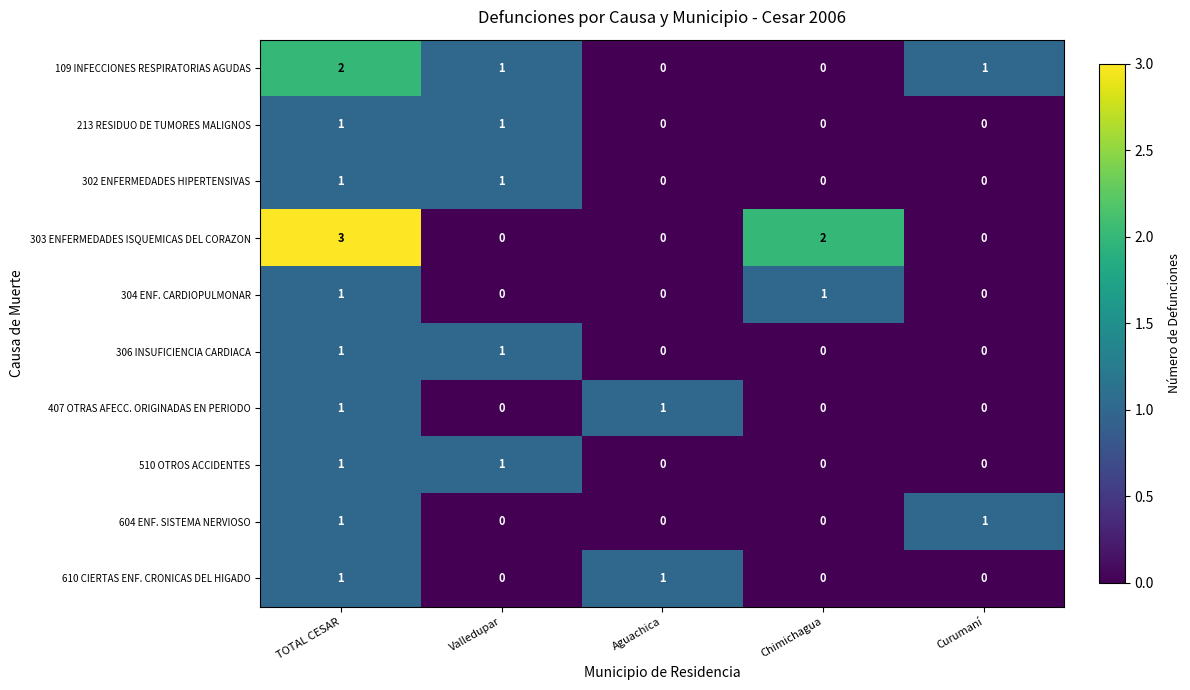

Which series has the largest total across all categories?

303 ENFERMEDADES ISQUEMICAS DEL CORAZON